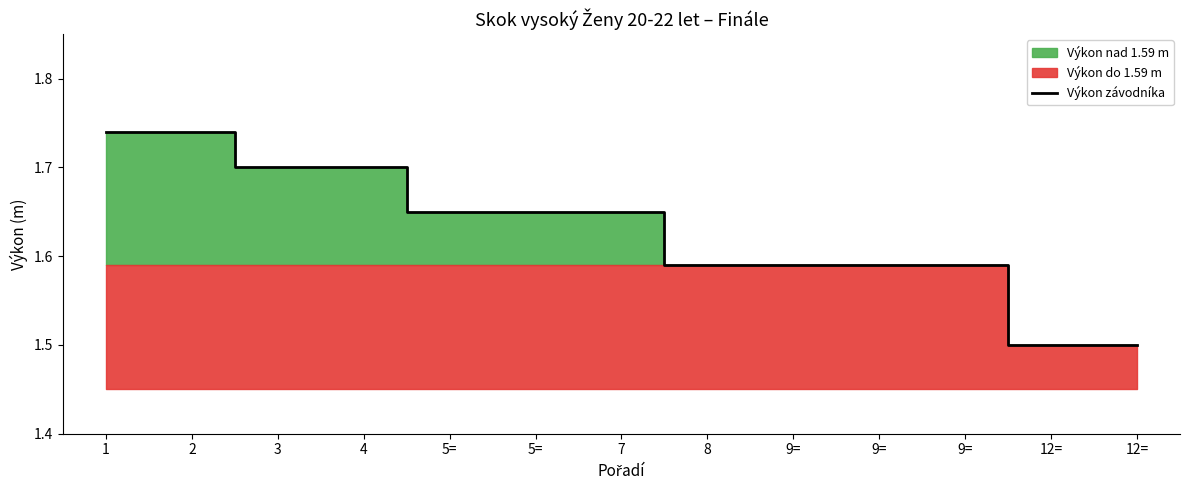

Between 12= and 9=, which is larger?

9=